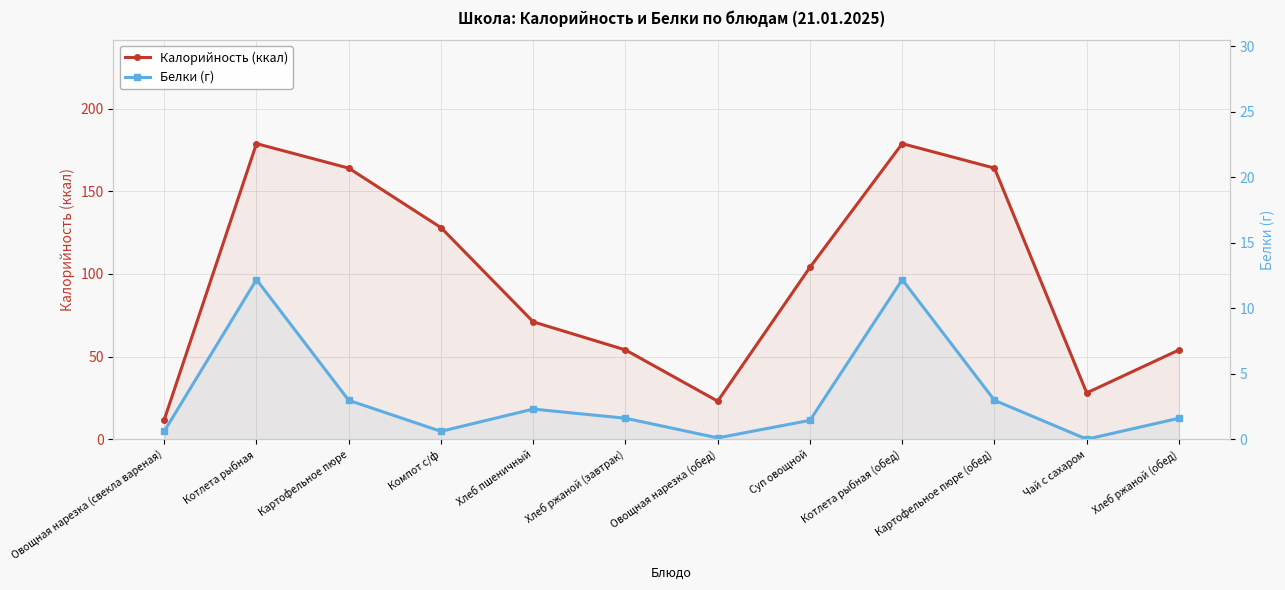

Reading left to right, transcribe all the data shown in this chart.

Калорийность (ккал): 11.7	178.8	164.0	128.0	71.0	54.0	23.0	104.0	178.8	164.0	28.0	54.0
Белки (г): 0.6	12.2	3.0	0.6	2.3	1.6	0.1	1.4	12.2	3.0	0.0	1.6